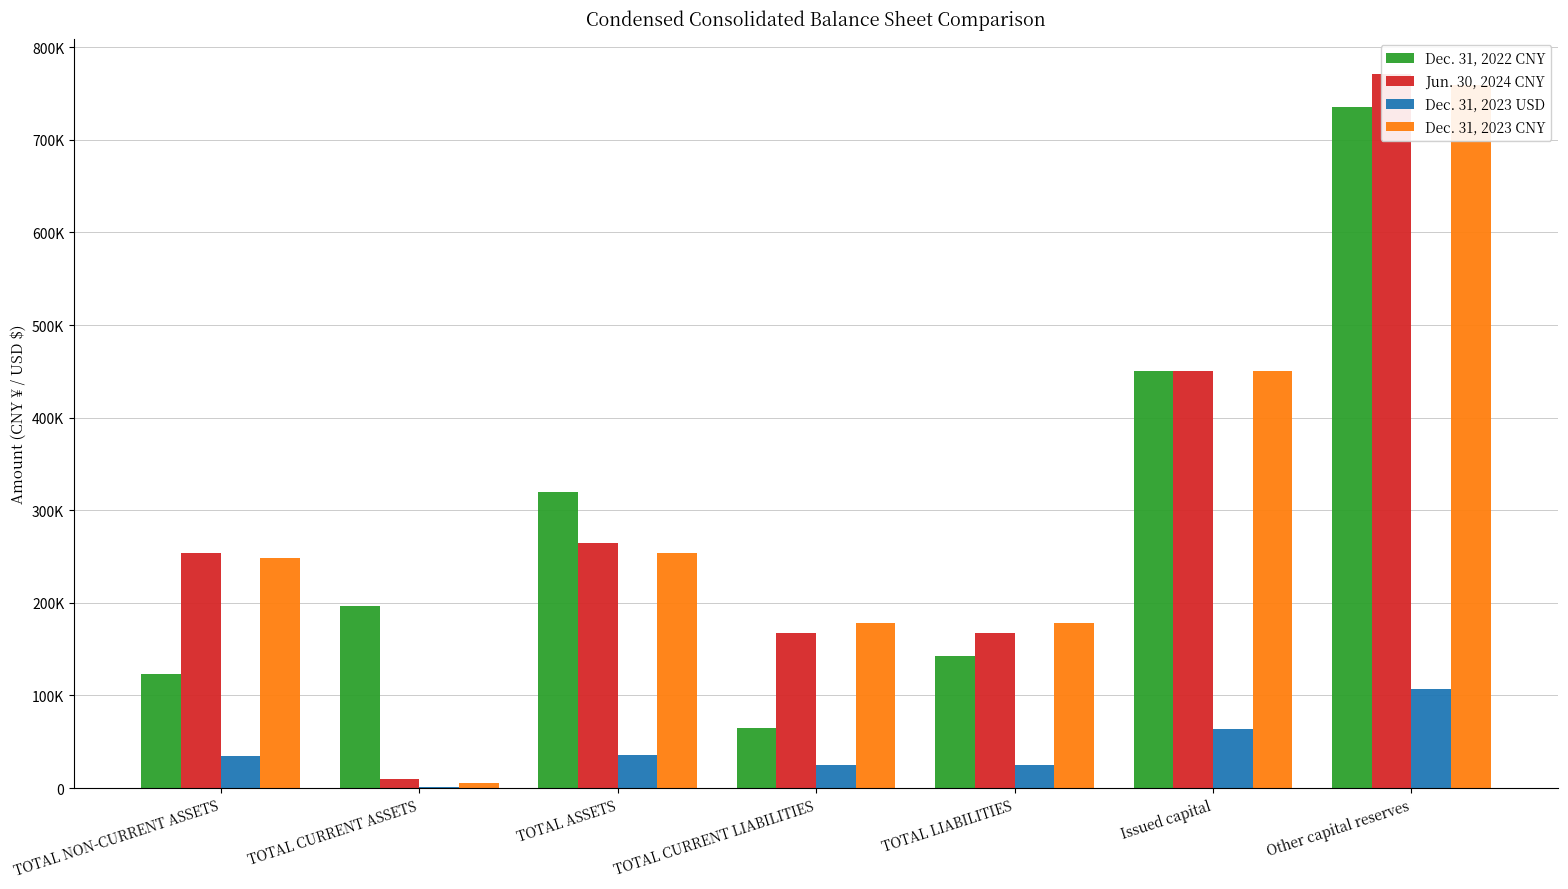

Is it true that Dec. 31, 2023 CNY equals 72749 at TOTAL CURRENT LIABILITIES?

False